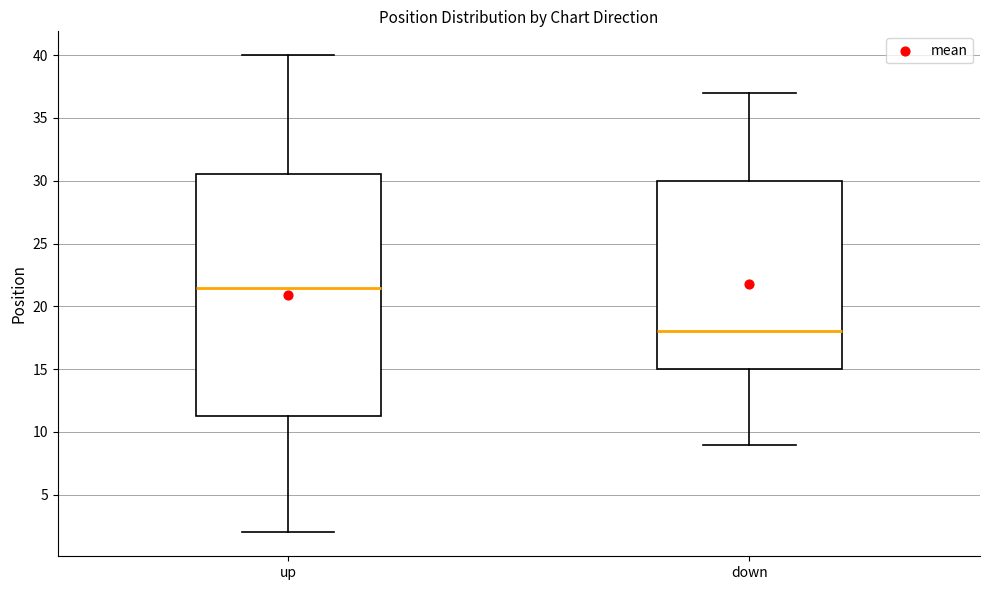

Which box is the tallest, from its lower edge to its upper edge?

up